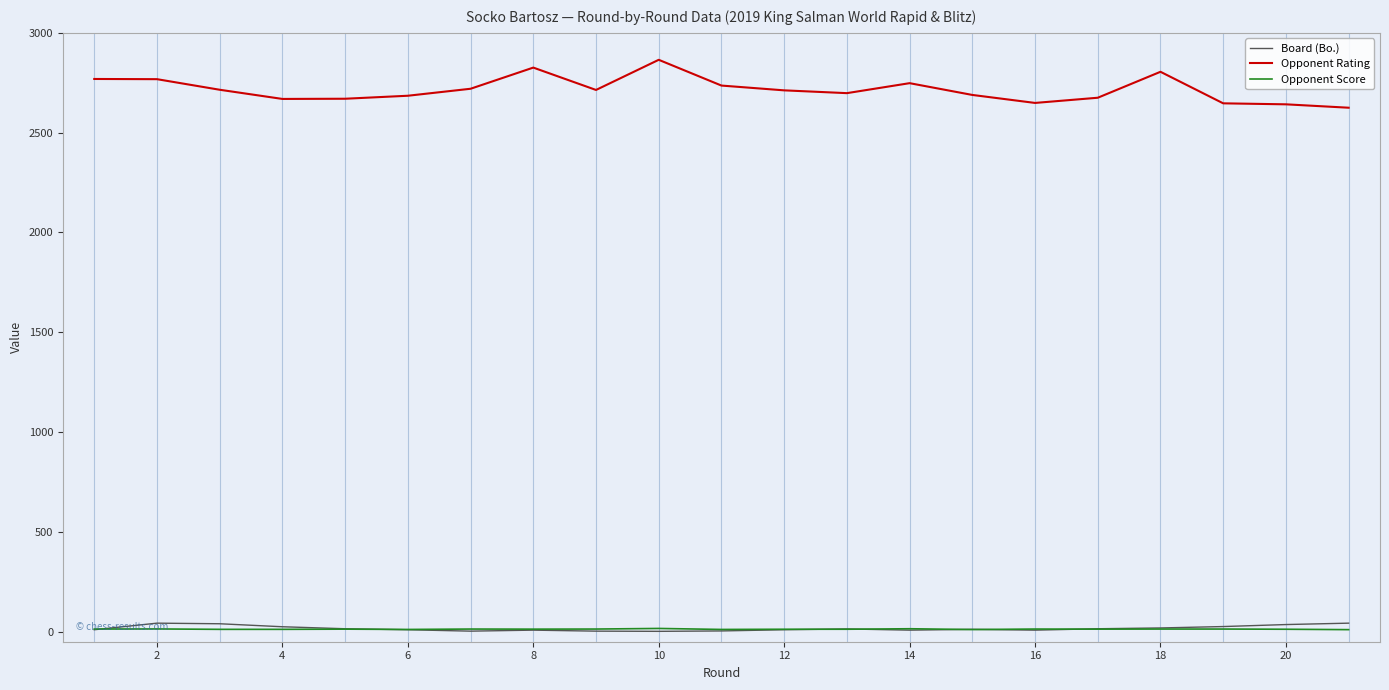

What are all the series names shown in the legend?

Board (Bo.), Opponent Rating, Opponent Score